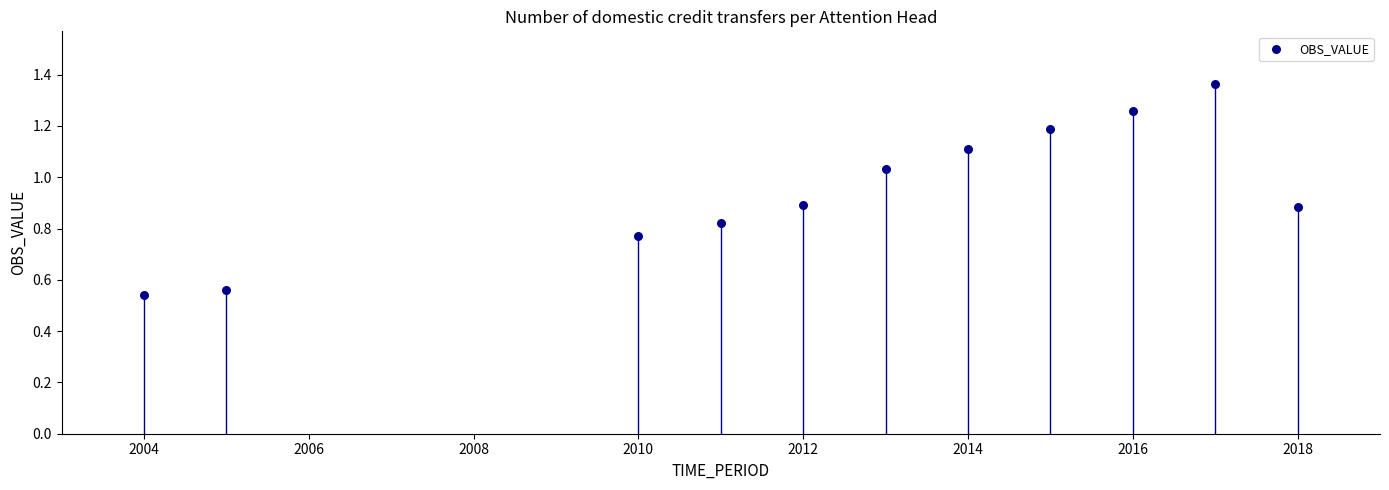

What is the range of X values (max minus min)?

14.0